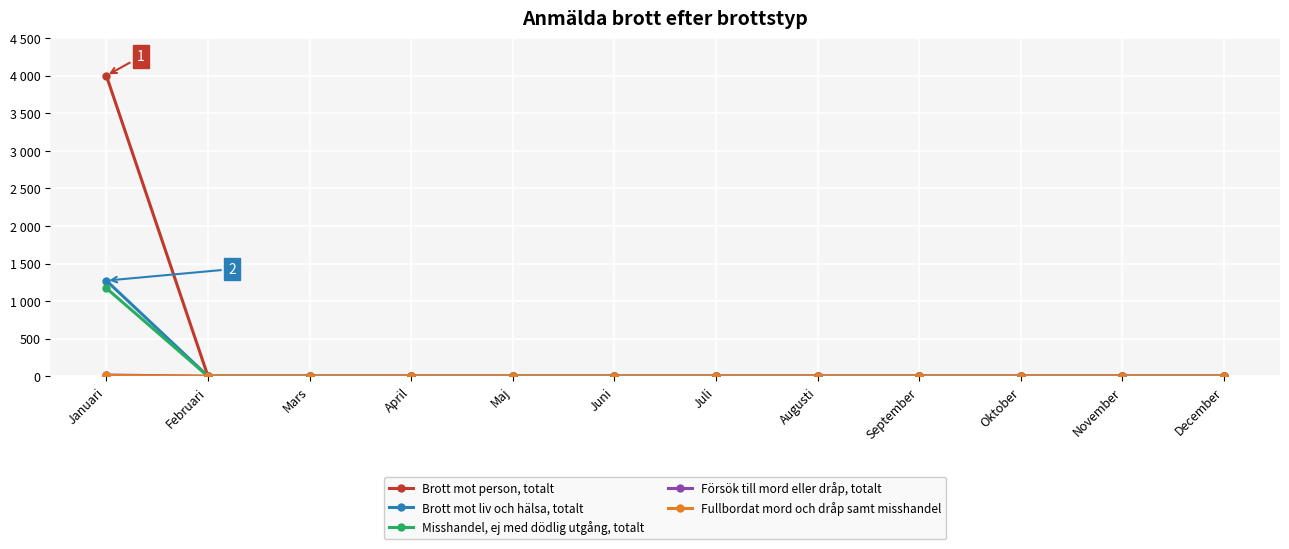

Which series has the largest total across all categories?

Brott mot person, totalt